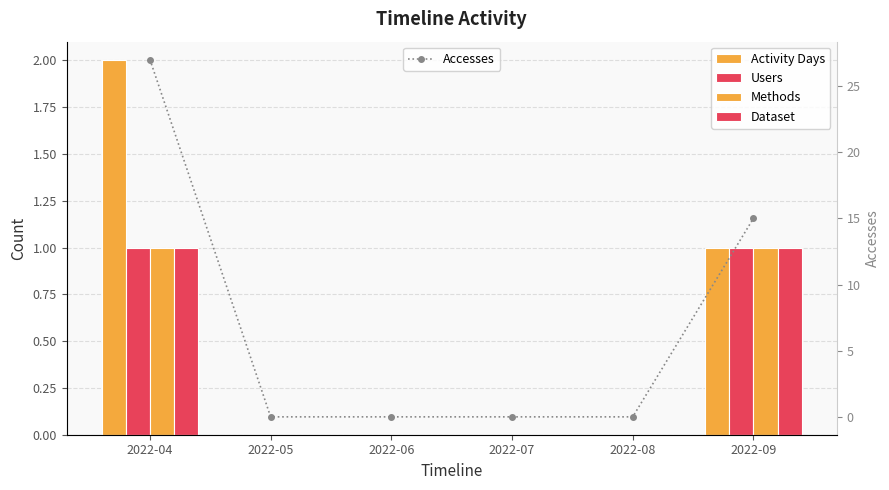

Which has a higher value, 2022-08 or 2022-06?

2022-08